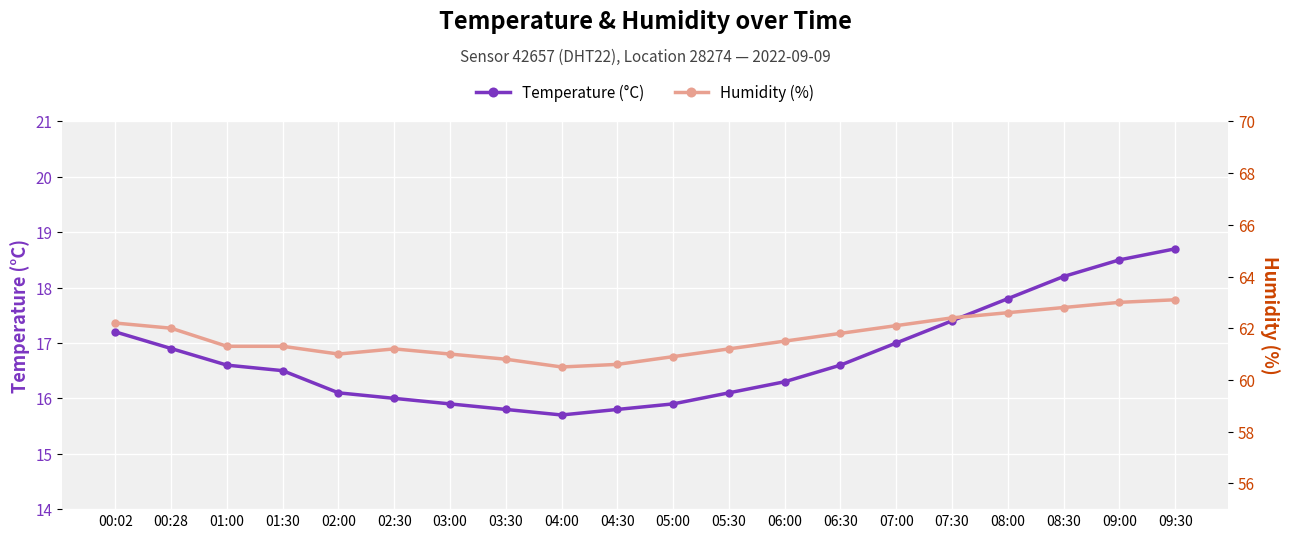

True or false: Temperature (°C) and Humidity (%) cross at least once.

False